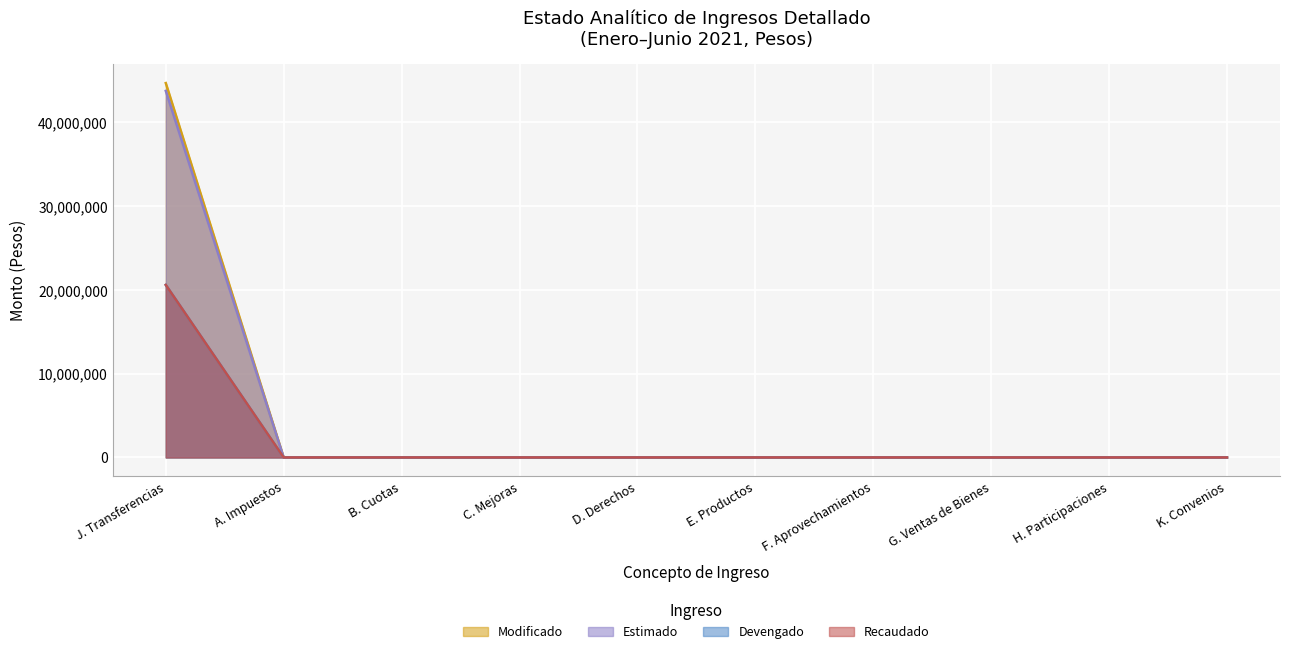

List the series in order of their peak value, highest first.

Modificado, Devengado, Estimado, Recaudado